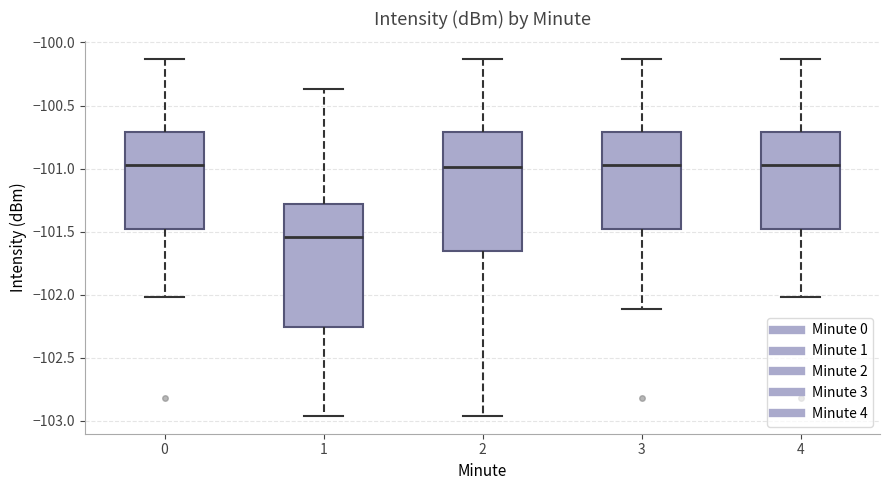

Reading left to right, transcribe this box plot: for each box, give where its median line is, the range the box spans, and where its two whiskers end, as read against the y-axis. The values are not printed on the chart, so give them approximately, as read against the axis.

0: median -101.00, box -101.50 to -100.70, whiskers -102.00 to -100.15
1: median -101.55, box -102.25 to -101.30, whiskers -102.95 to -100.35
2: median -101.00, box -101.65 to -100.70, whiskers -102.95 to -100.15
3: median -101.00, box -101.50 to -100.70, whiskers -102.10 to -100.15
4: median -101.00, box -101.50 to -100.70, whiskers -102.00 to -100.15